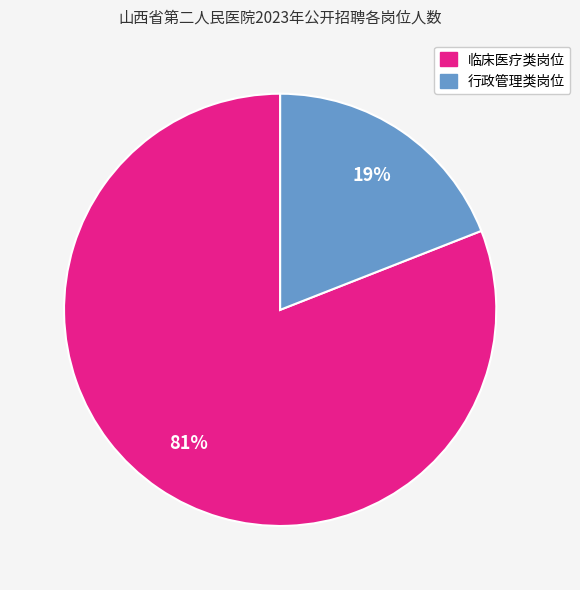

To the nearest percent, what is the average slice percentage?

50%